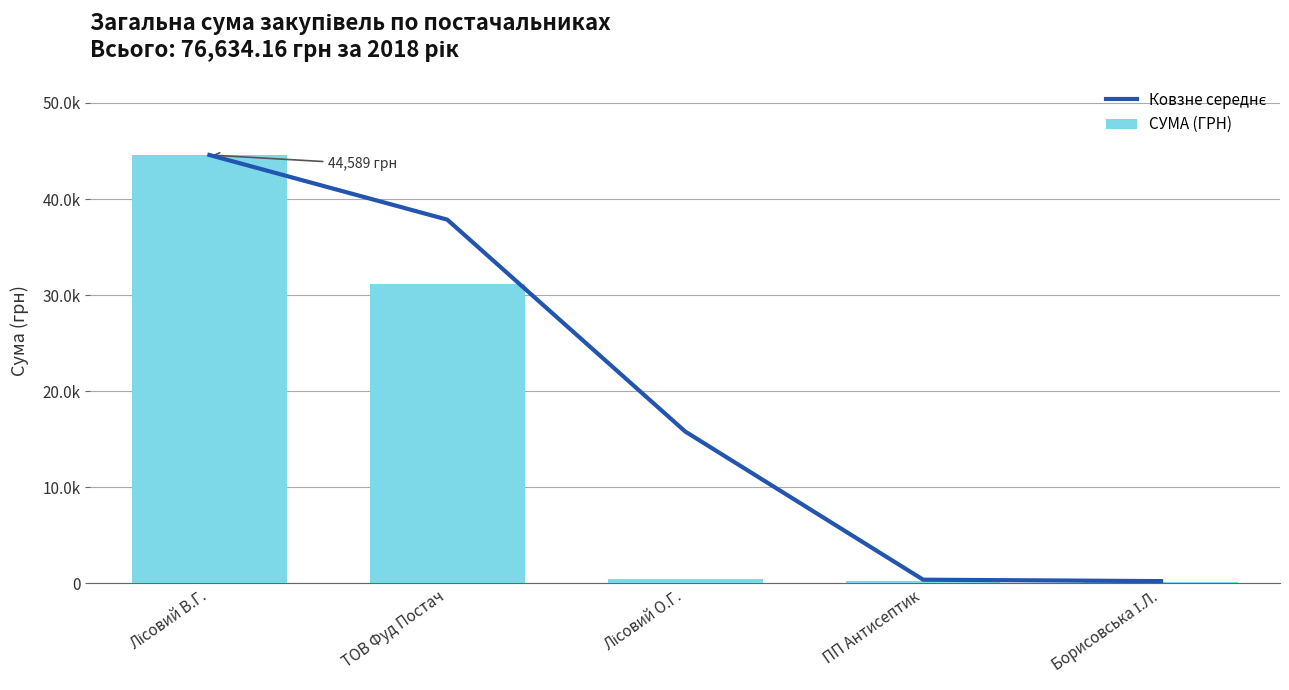

What is the difference between the highest and lowest values at ПП Антисептик?

103.3